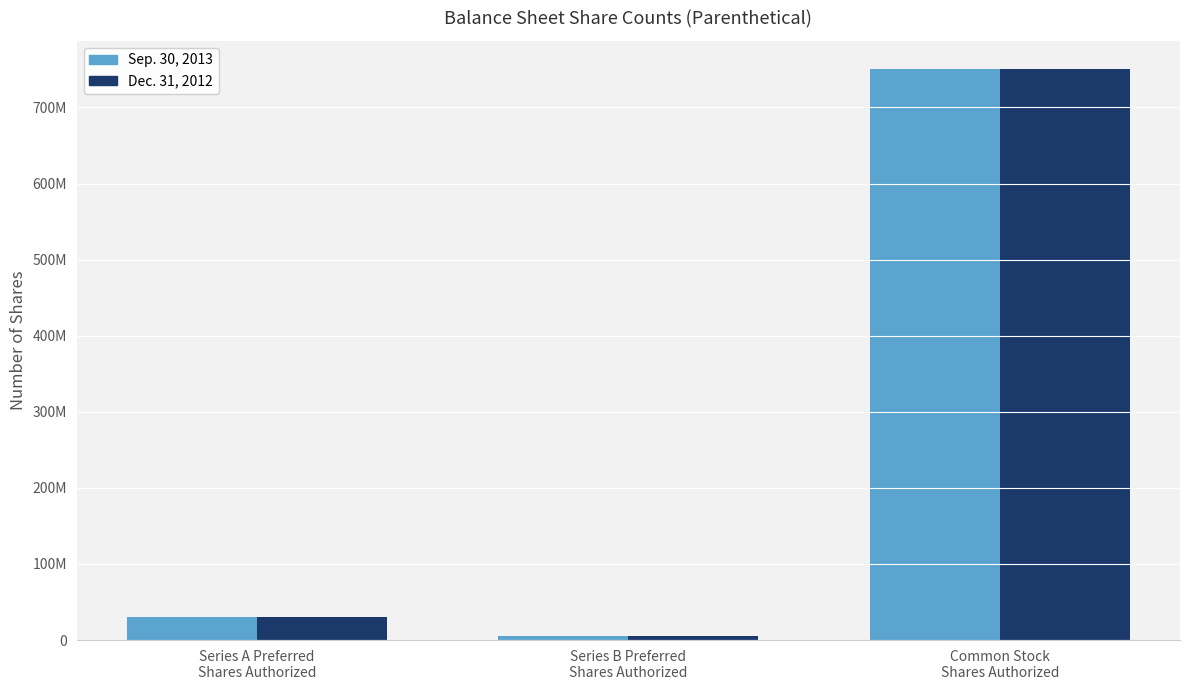

What are all the series names shown in the legend?

Sep. 30, 2013, Dec. 31, 2012